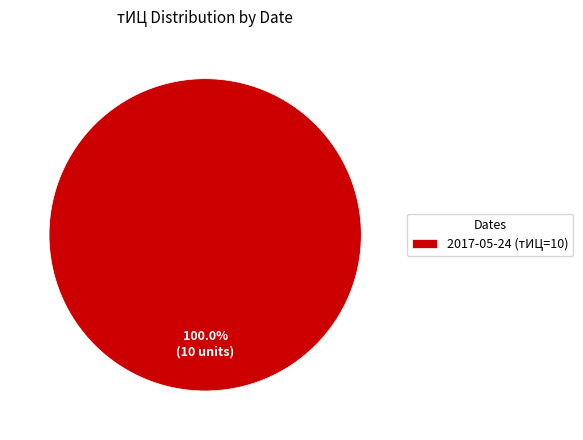

How many slices are in this pie chart?

1